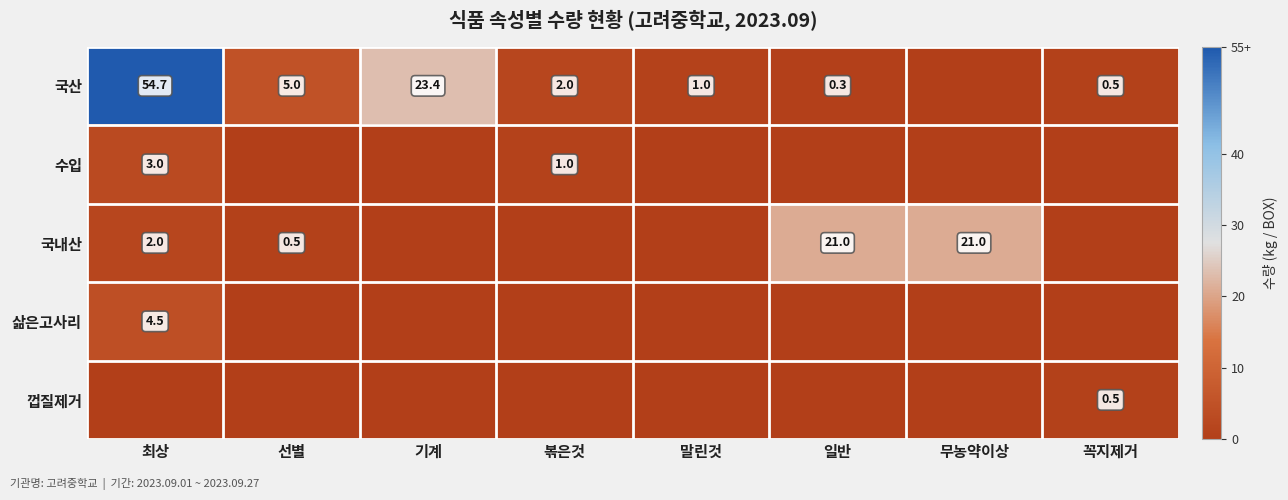

The value of 국산 at 꼭지제거 is 0.5. True or false?

True